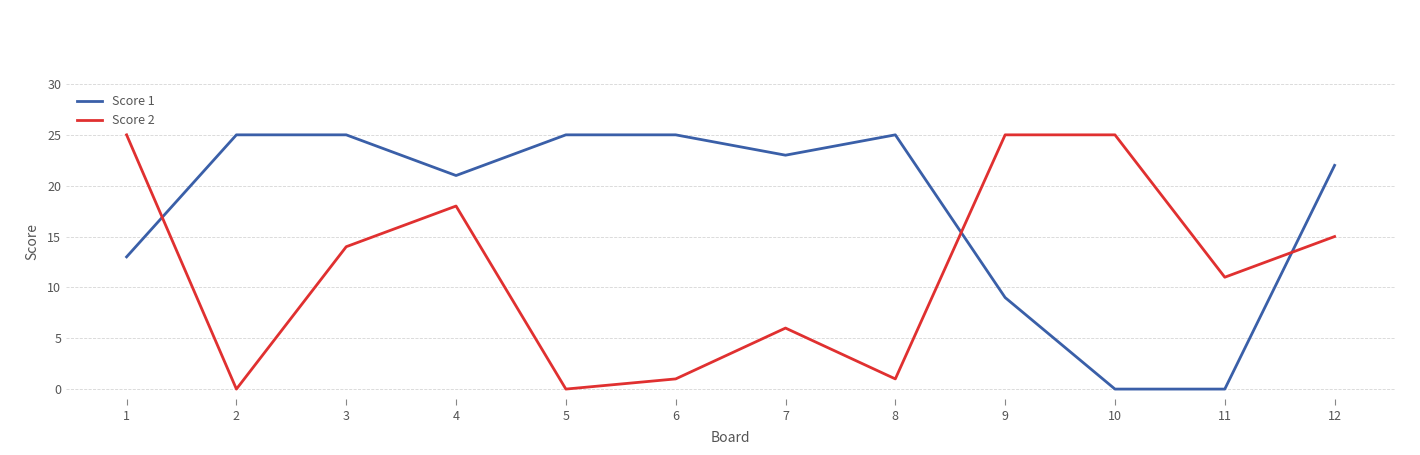

What is the greatest value displayed?

25